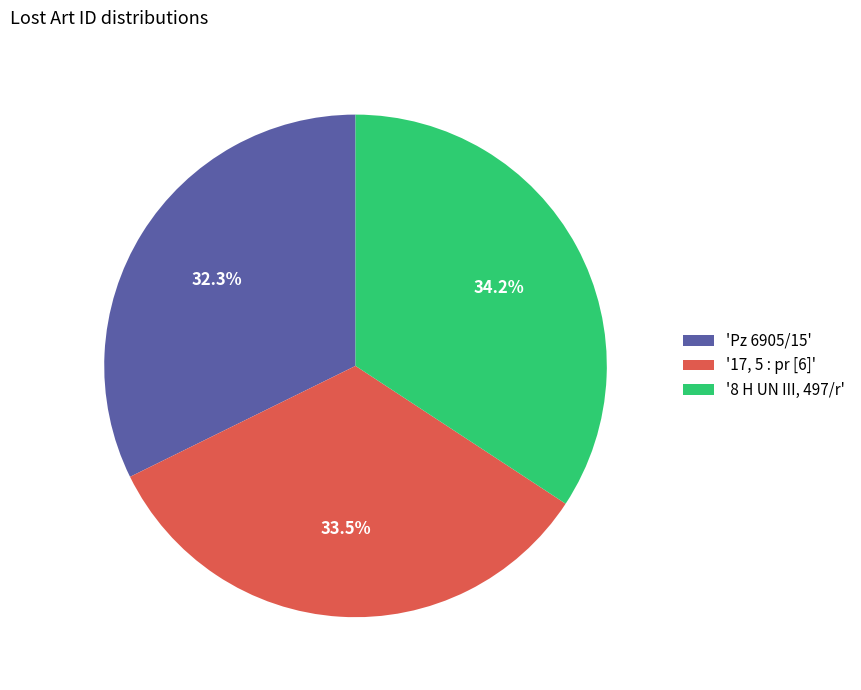

Rank the categories by value from lowest to highest.

'Pz 6905/15', '17, 5 : pr [6]', '8 H UN III, 497/r'